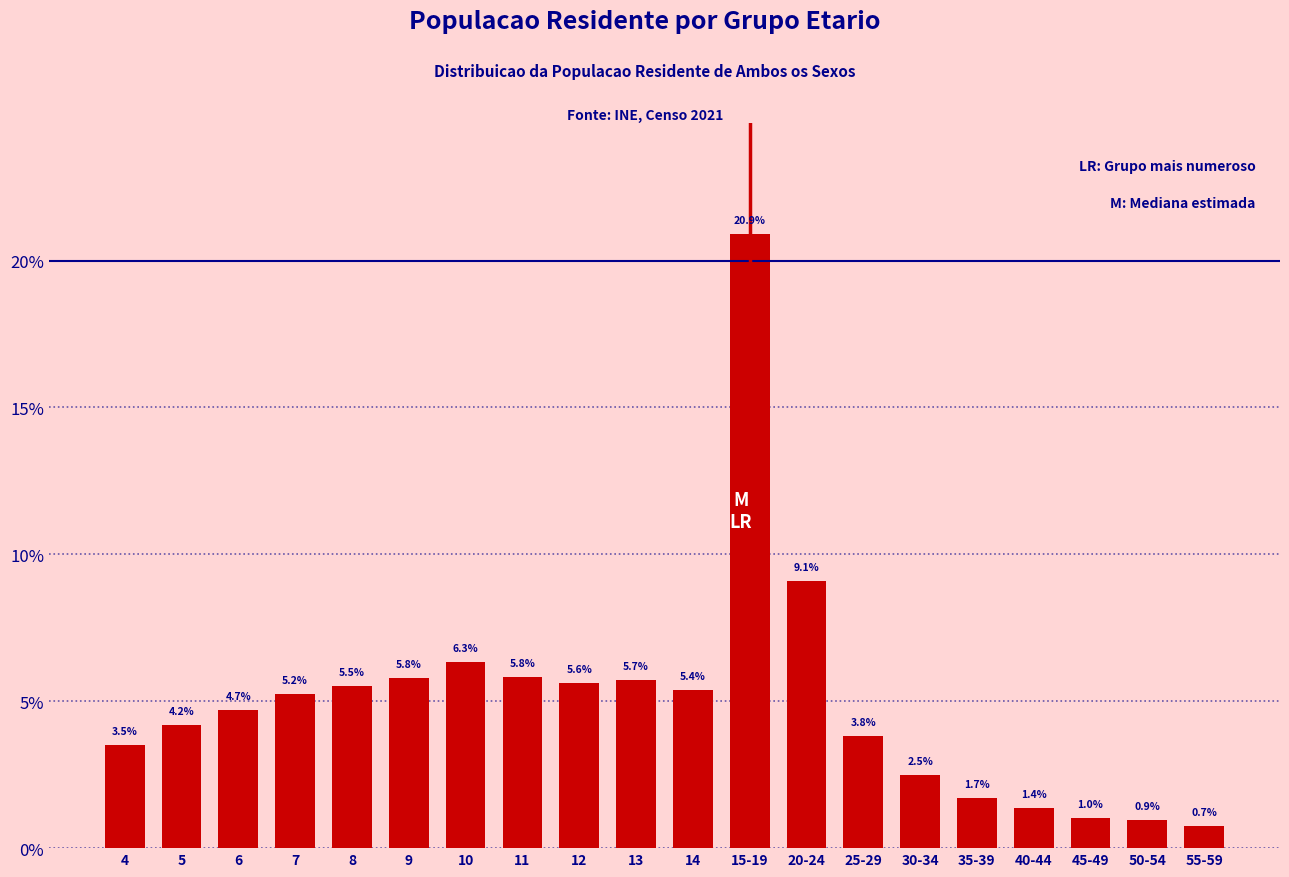

Reading right to left, what are all the values shown in this chart?

0.7	0.9	1.0	1.4	1.7	2.5	3.8	9.1	20.9	5.4	5.7	5.6	5.8	6.3	5.8	5.5	5.2	4.7	4.2	3.5